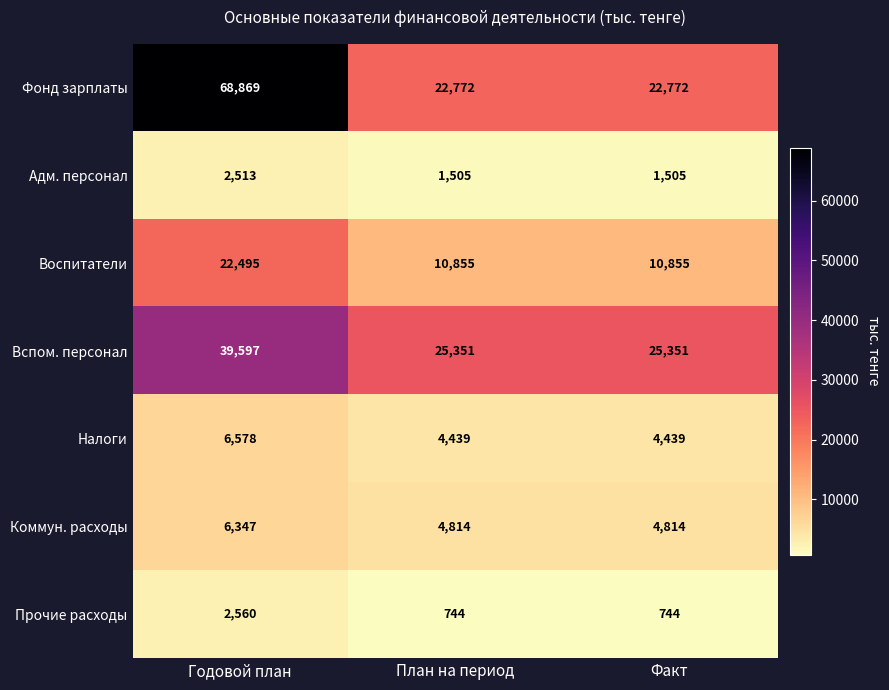

What is the average value of the Прочие расходы series?

1349